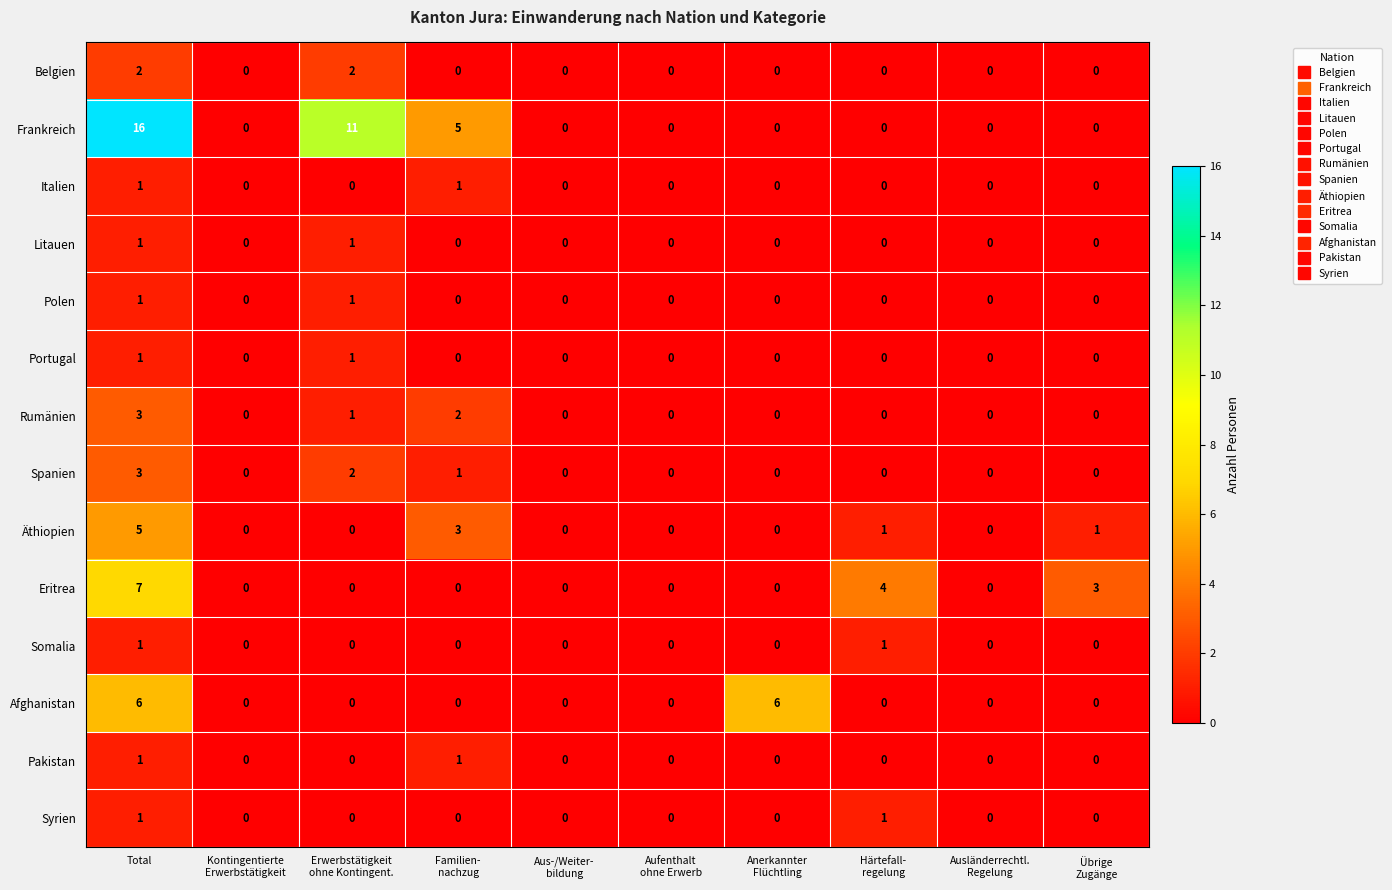

Which series has the largest total across all categories?

Frankreich